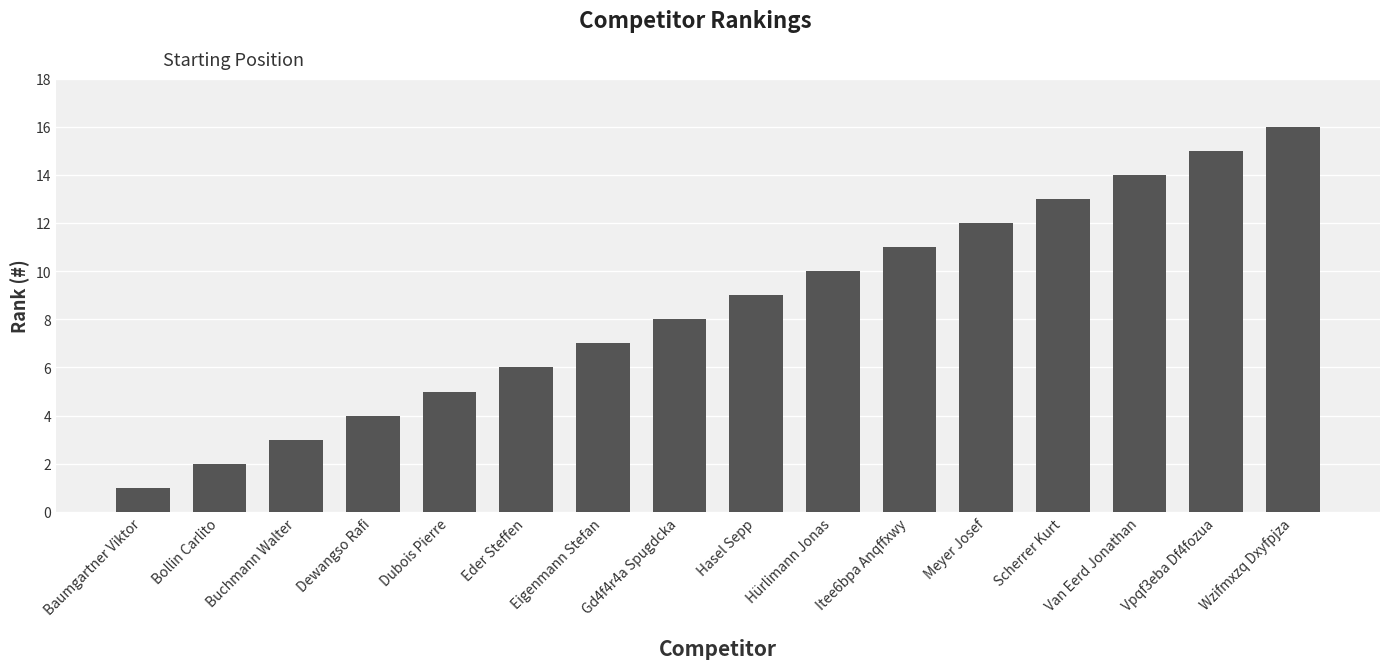

List the labels in order of value, largest first.

Wzifmxzq Dxyfpjza, Vpqf3eba Df4fozua, Van Eerd Jonathan, Scherrer Kurt, Meyer Josef, Itee6bpa Anqffxwy, Hürlimann Jonas, Hasel Sepp, Gd4f4r4a Spugdcka, Eigenmann Stefan, Eder Steffen, Dubois Pierre, Dewangso Rafi, Buchmann Walter, Bollin Carlito, Baumgartner Viktor